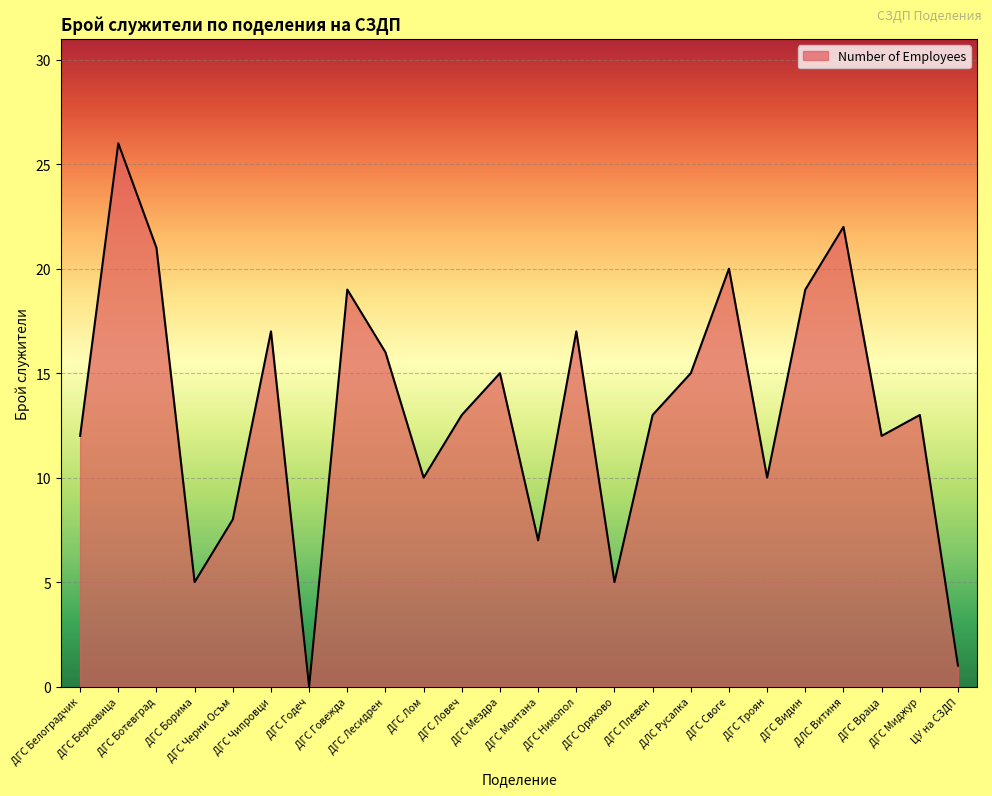

What is the maximum value shown in the chart?

26